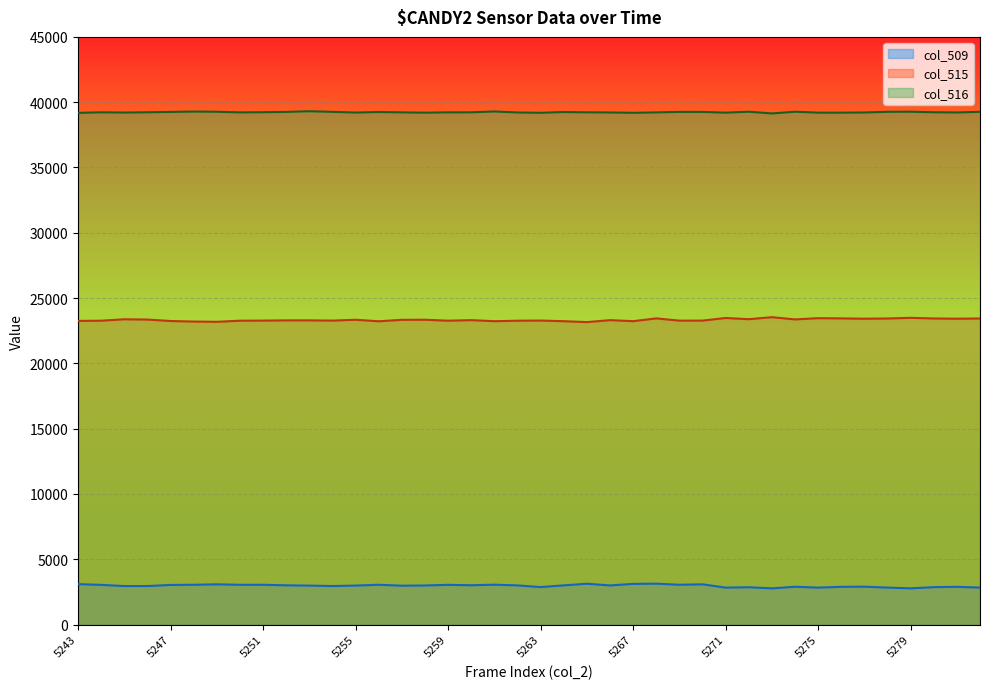

Is the value of col_516 at 5264 greater than the value of col_515 at 5273?

Yes